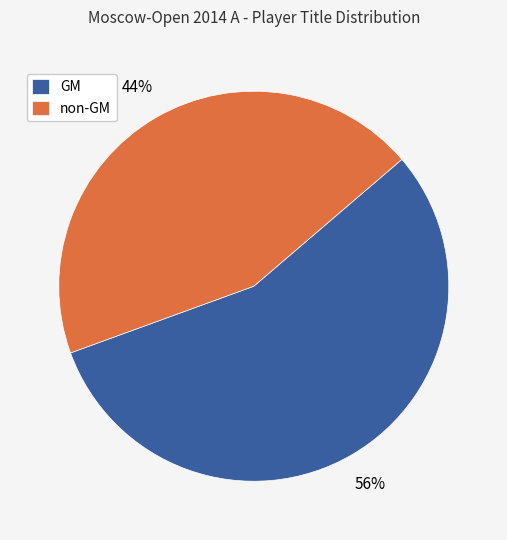

Is the sum of non-GM and GM greater than half?

Yes